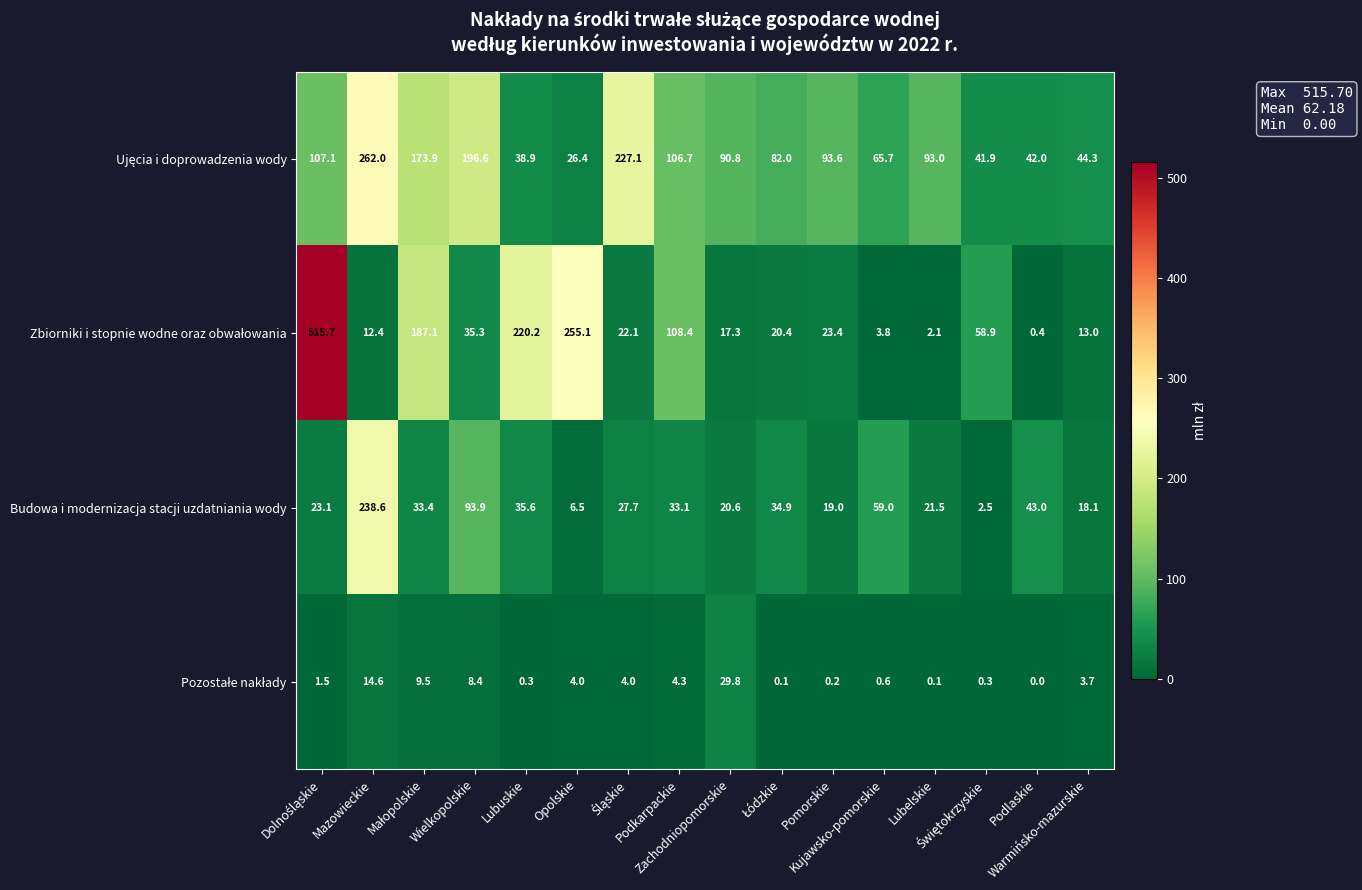

What is the average value of the Budowa i modernizacja stacji uzdatniania wody series?

44.4